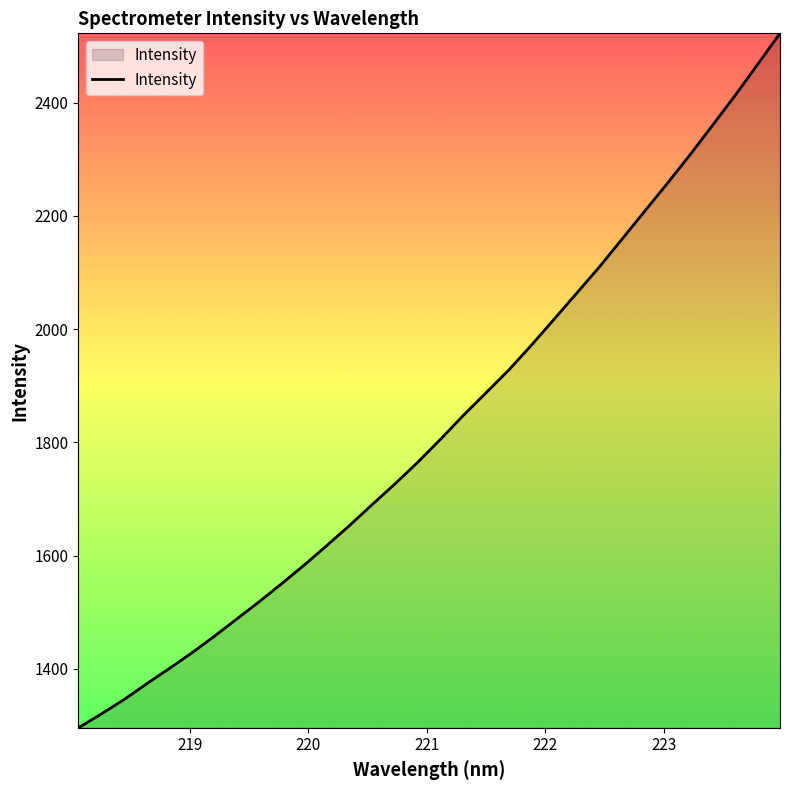

What is the sum of all values?

58540.1